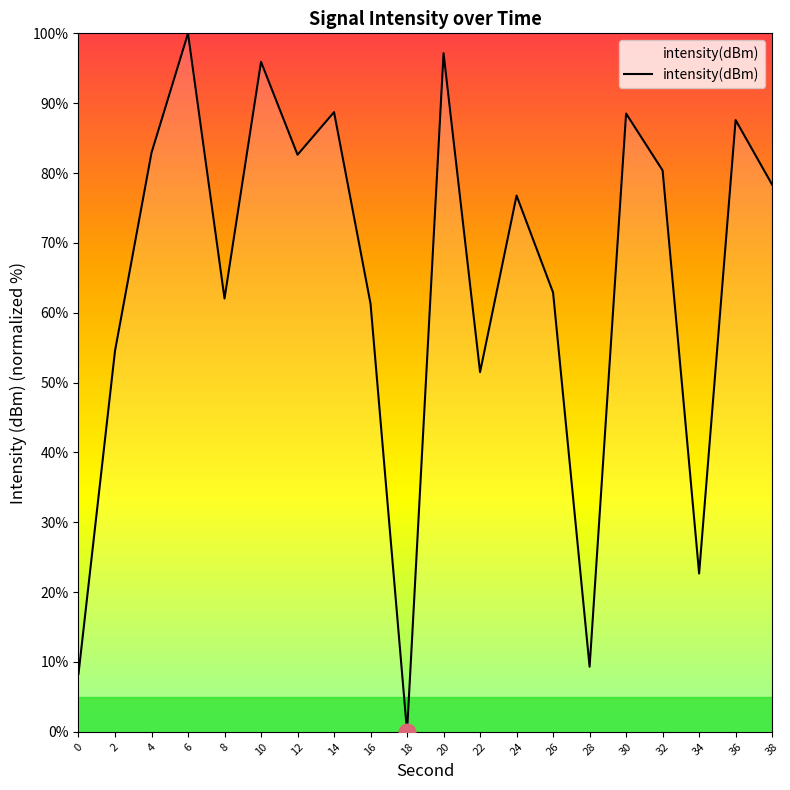

True or false: the data shows 22.7 at 34.

True